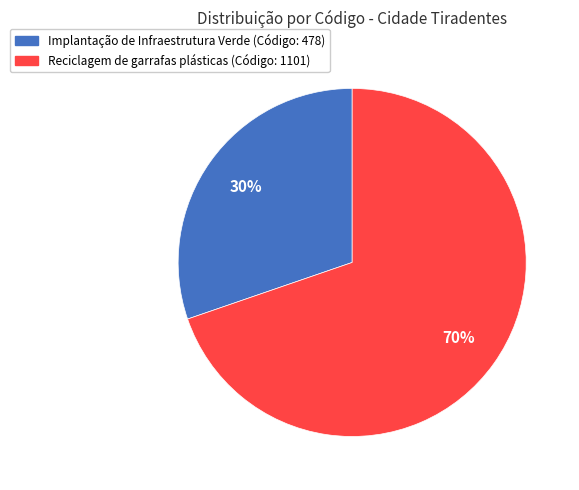

To the nearest percent, what is the average slice percentage?

50%